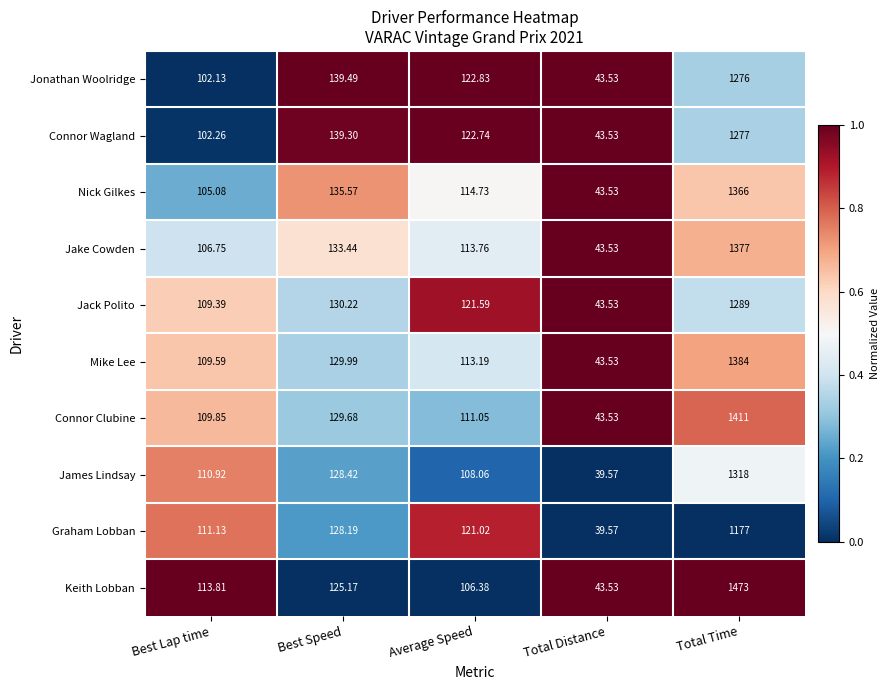

Where is Jack Polito nearest to the value 666?

Best Speed